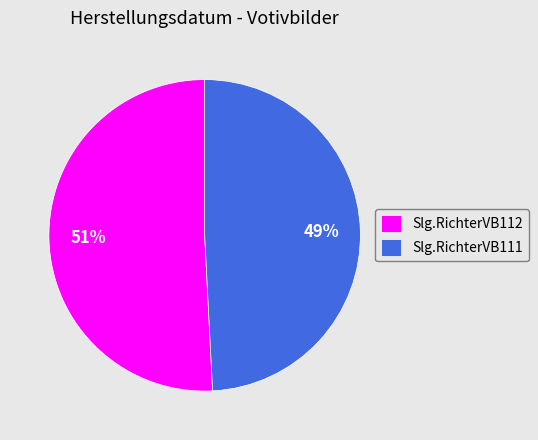

Combined, do Slg.RichterVB112 and Slg.RichterVB111 account for over 50%?

Yes